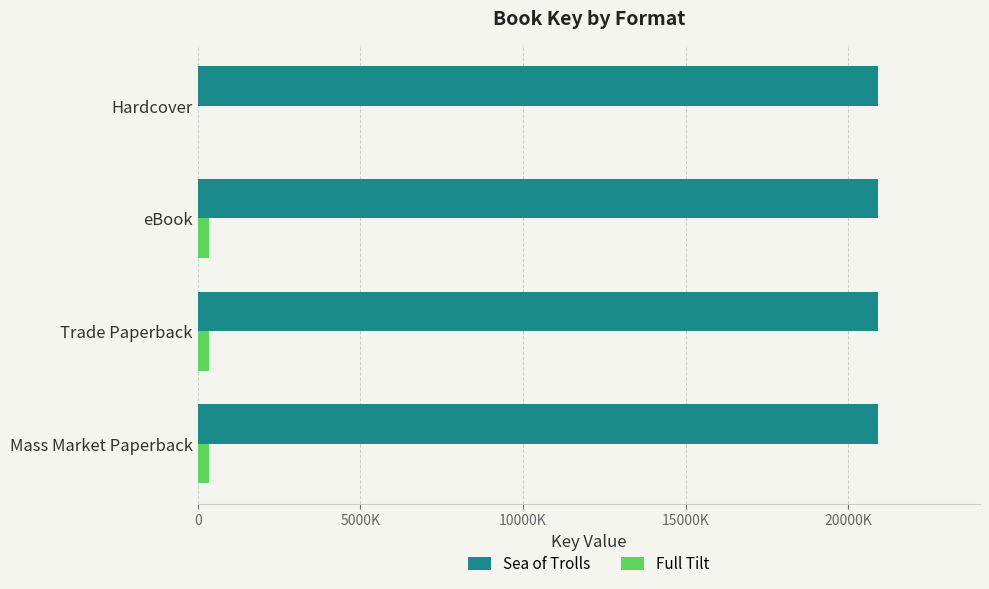

What are all the series names shown in the legend?

Sea of Trolls, Full Tilt